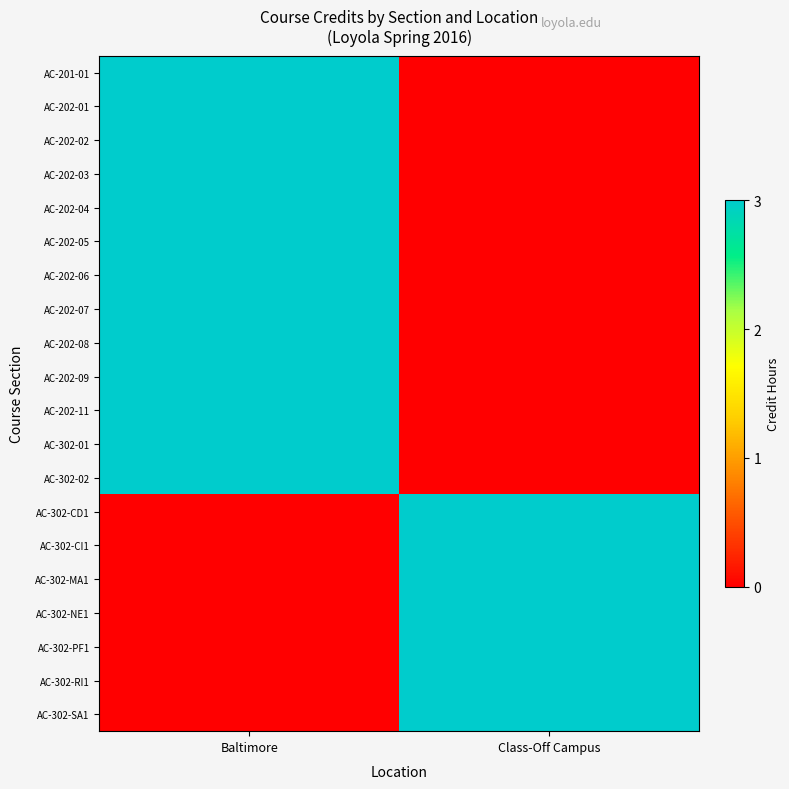

At which category does the chart reach its peak across all series?

Baltimore